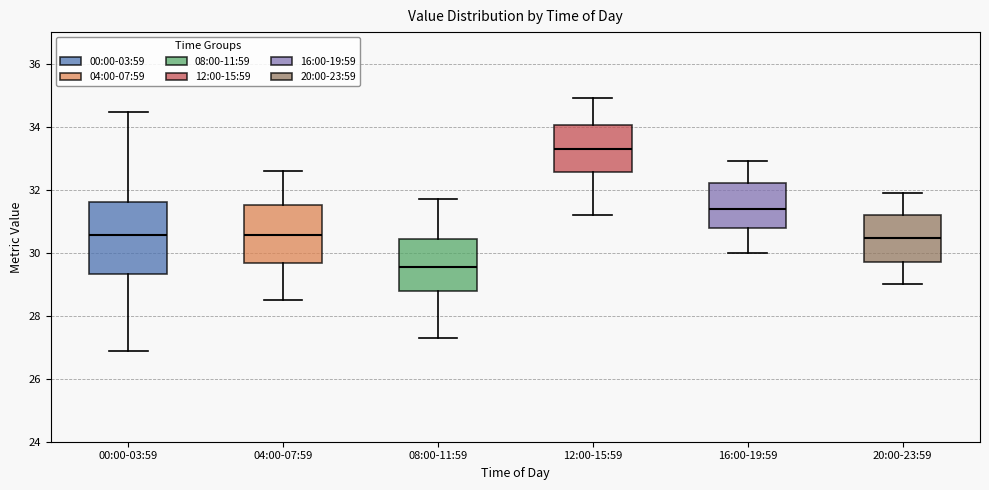

Comparing the boxes themselves (not the whiskers), which one is the tallest?

00:00-03:59